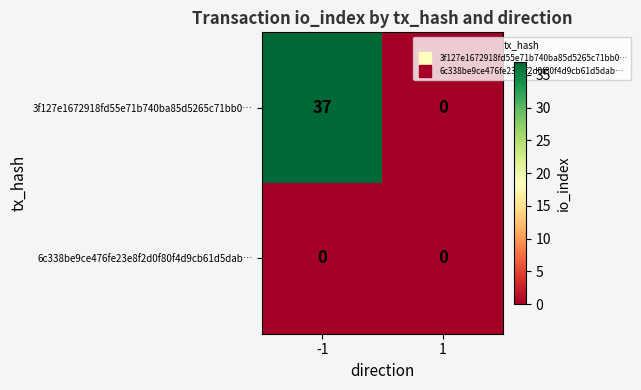

Is the value of 6c338be9ce476fe23e8f2d0f80f4d9cb61d5dab… at 1 greater than the value of 3f127e1672918fd55e71b740ba85d5265c71bb0… at -1?

No